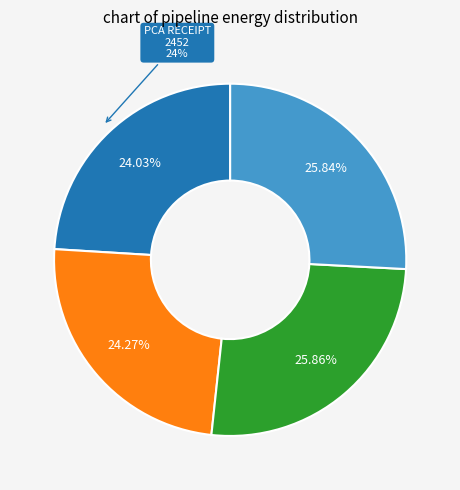

Is there any slice that represents more than half of the pie?

No